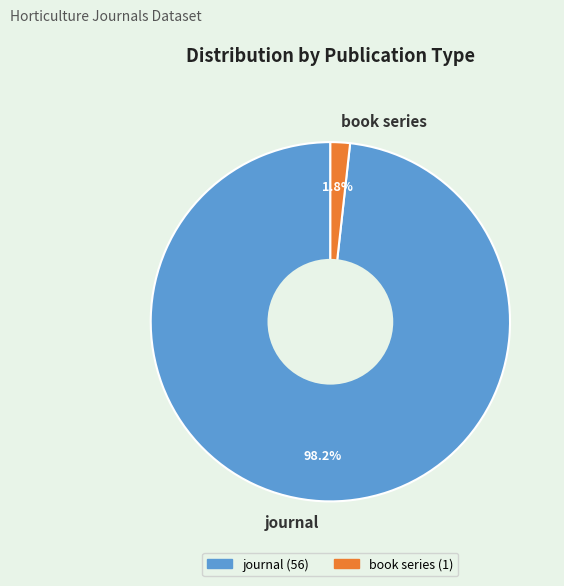

Rank the categories by value from lowest to highest.

book series, journal